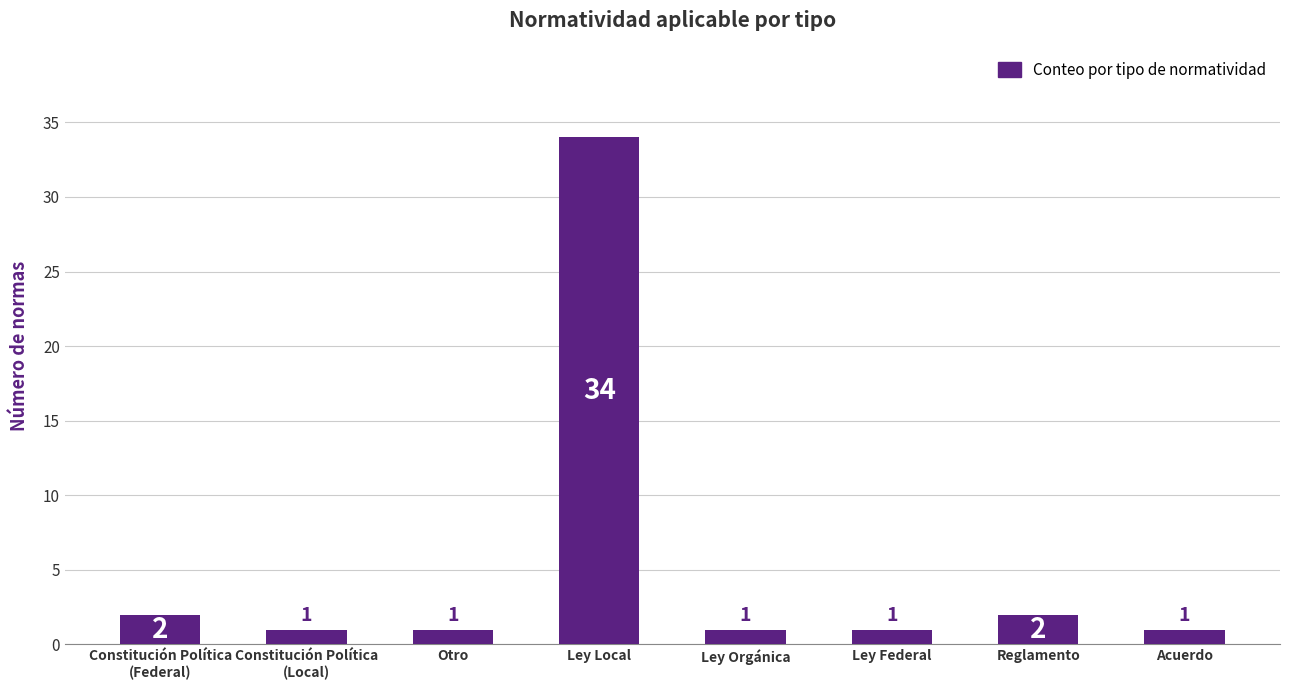

Approximately how many times larger is the value at Reglamento compared to Otro?

2.0